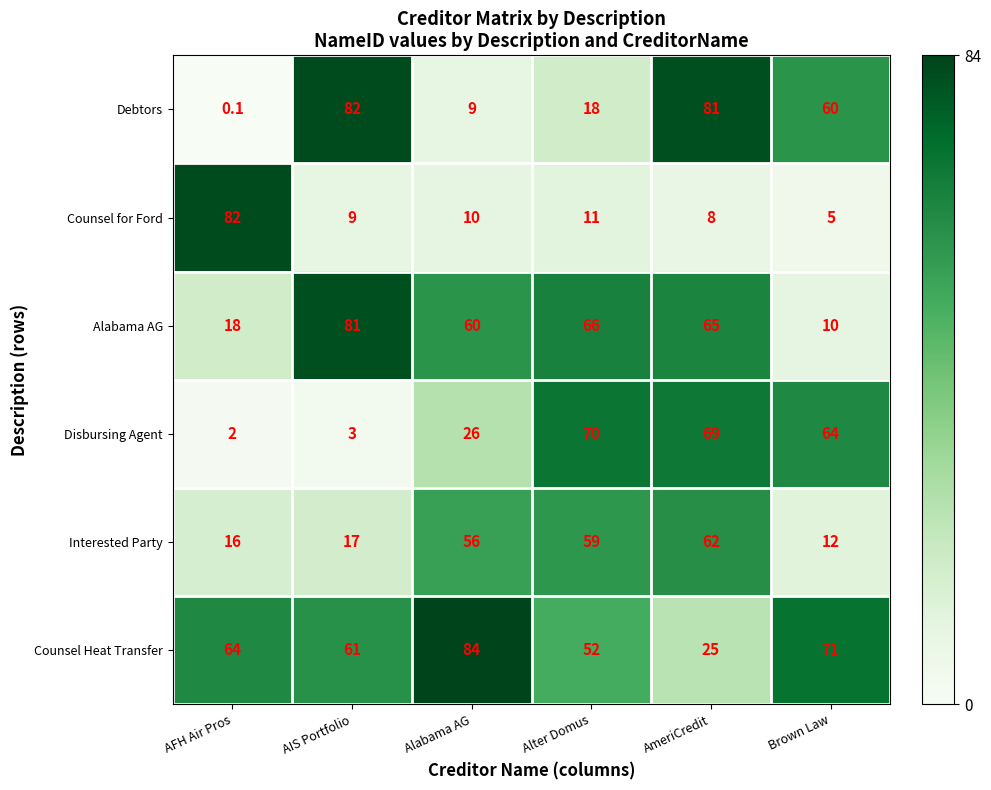

Which series has the largest total across all categories?

Counsel Heat Transfer